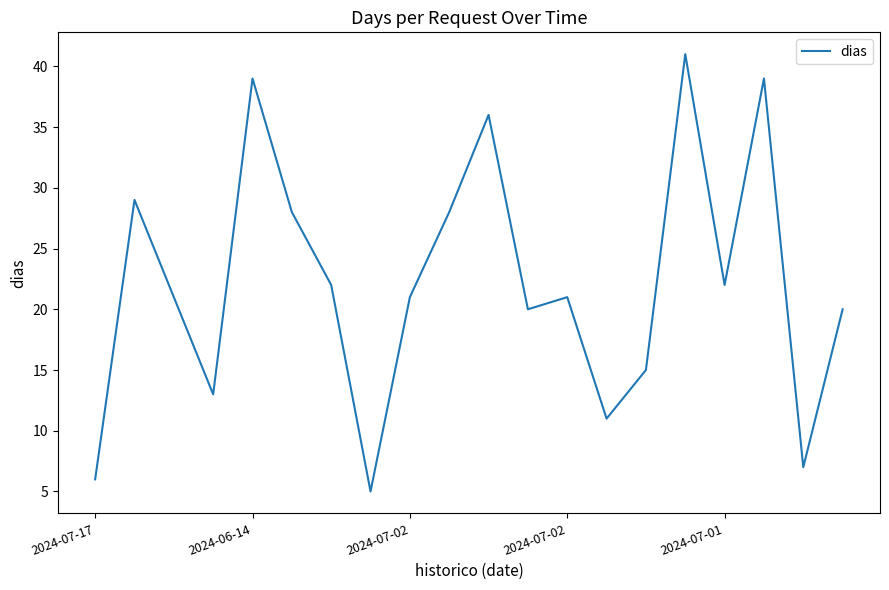

What is the average value?

22